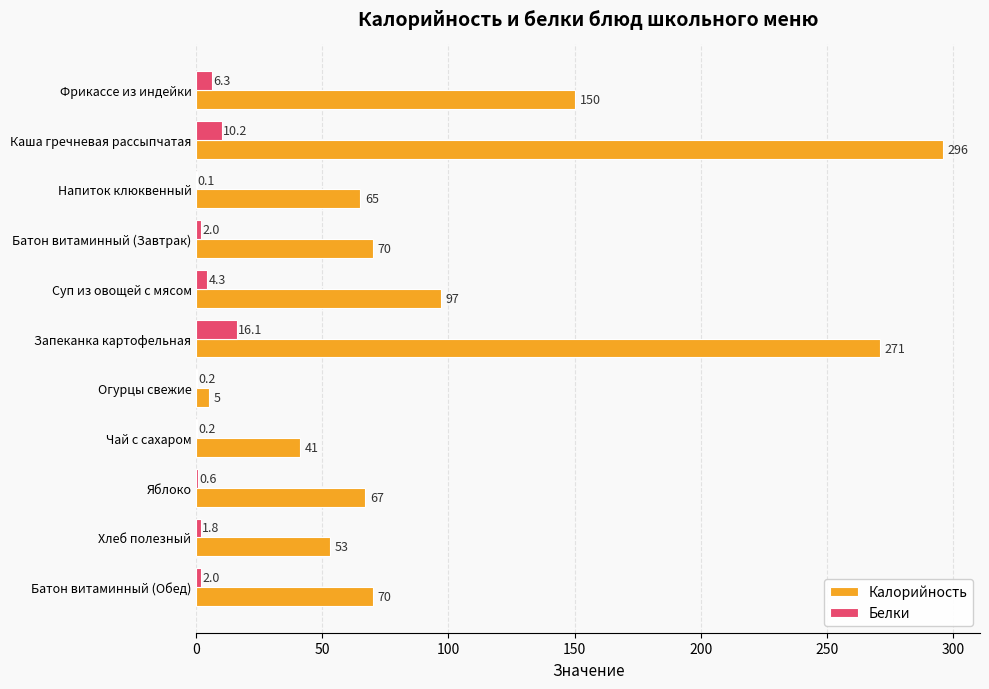

At which label does Белки reach its peak?

Запеканка картофельная